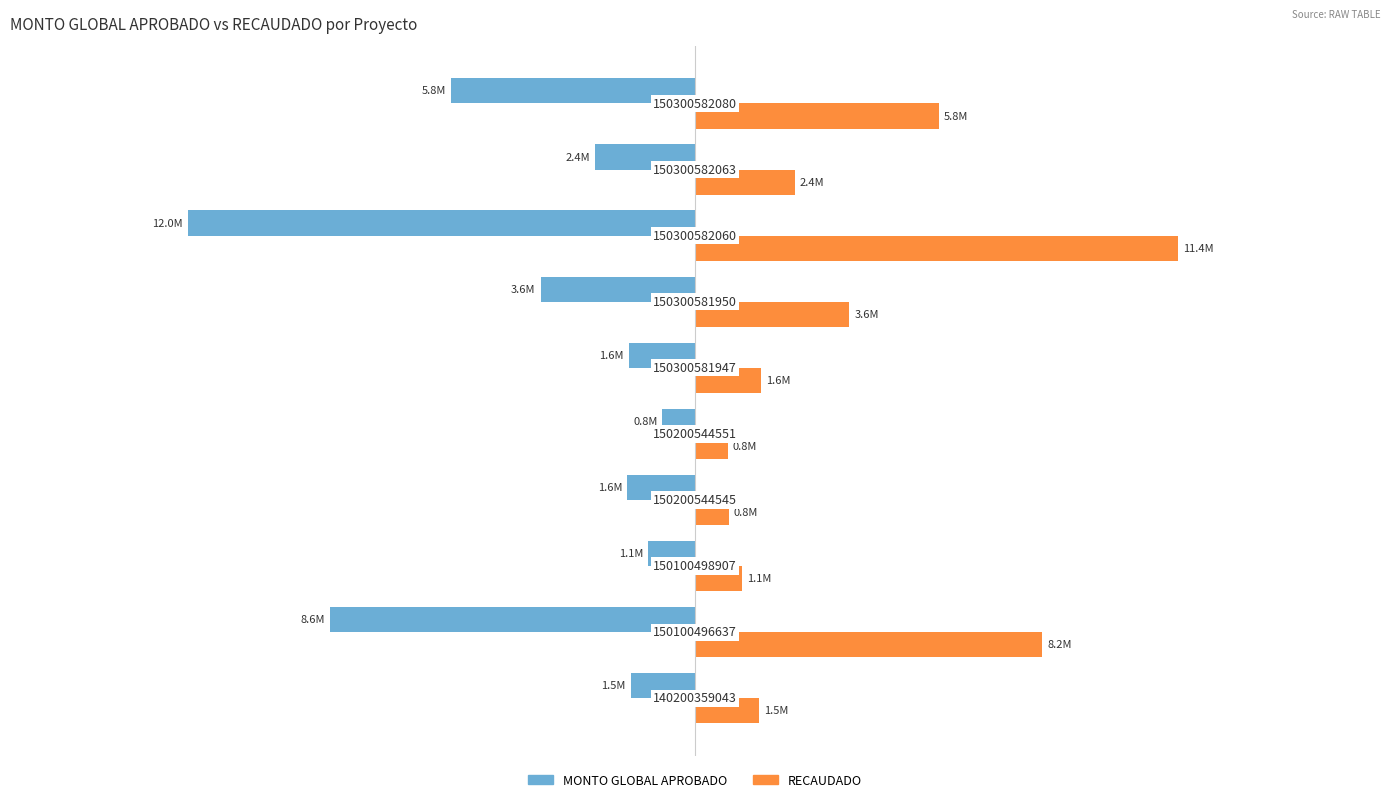

Are the bars grouped side by side (vs. stacked)?

Yes